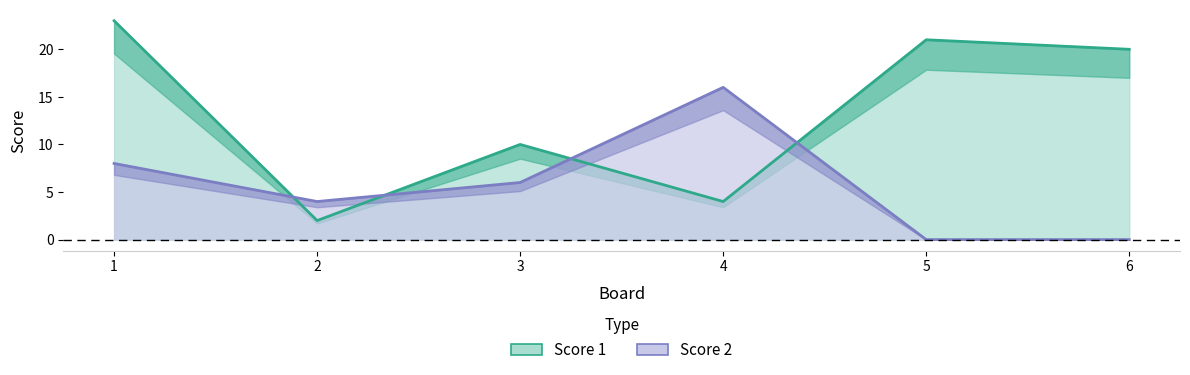

At which category is the sum across all series the highest?

1